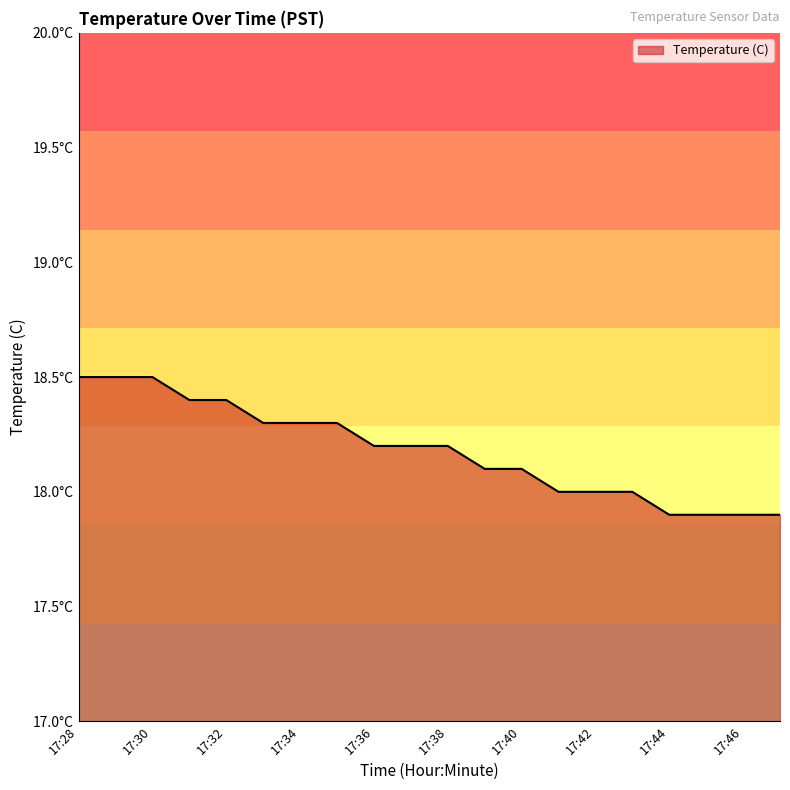

What is the greatest value displayed?

18.5